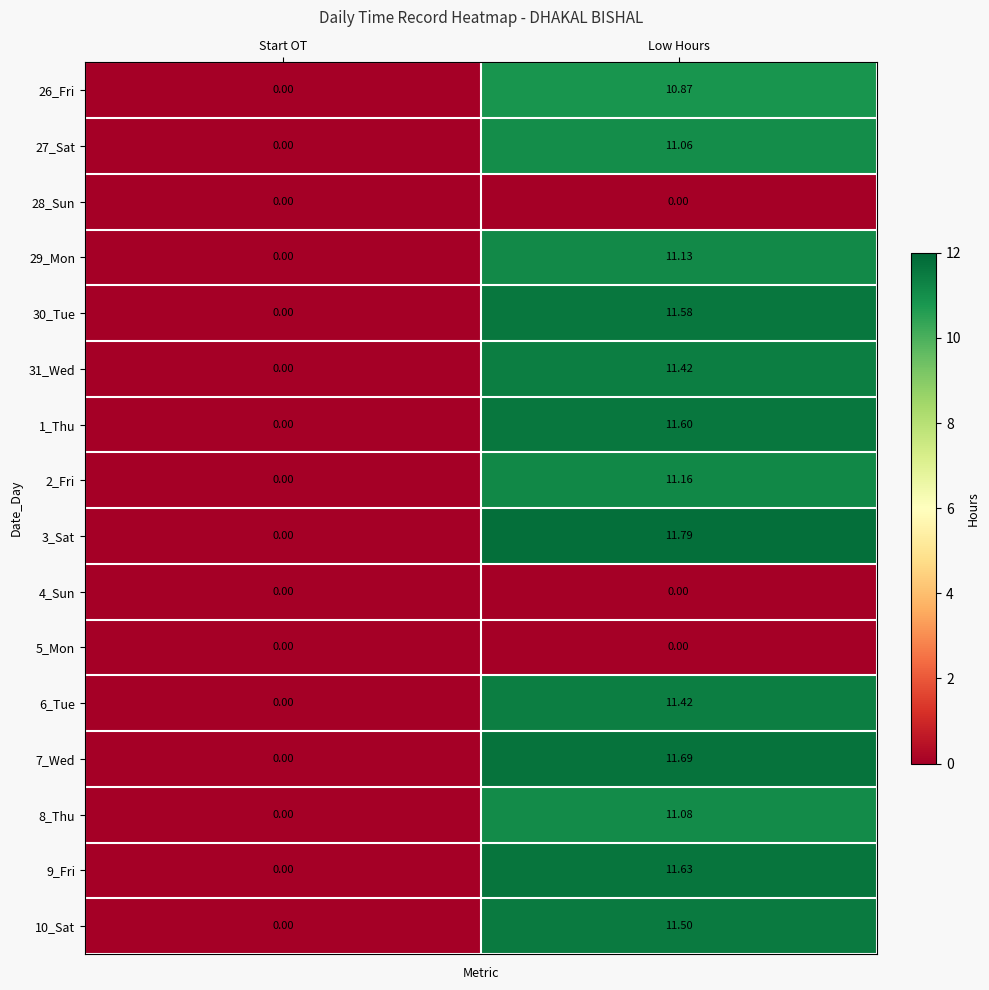

Is the value of 8_Thu at Start OT greater than the value of 6_Tue at Low Hours?

No